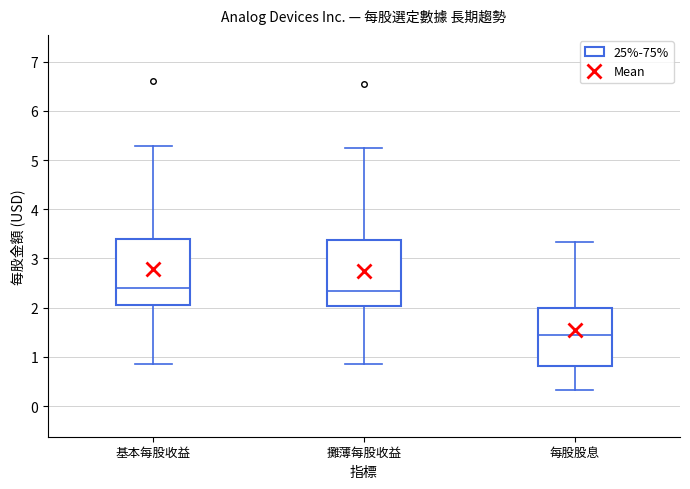

Which box has the lowest median line?

每股股息